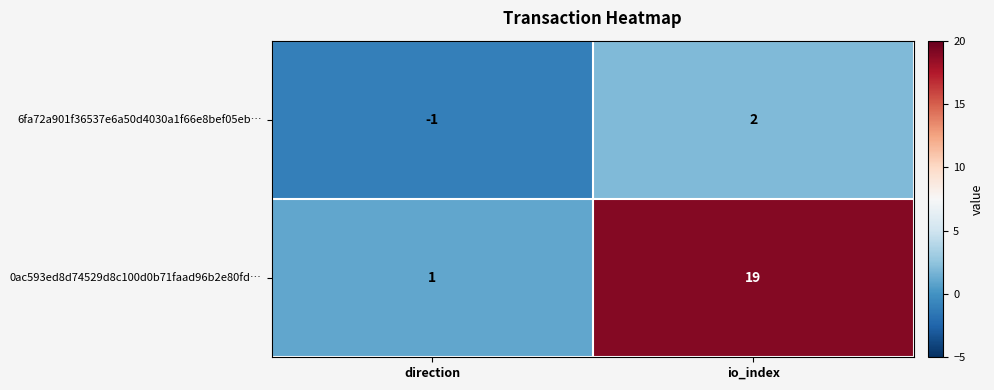

Which series changed the most between direction and io_index?

0ac593ed8d74529d8c100d0b71faad96b2e80fd…